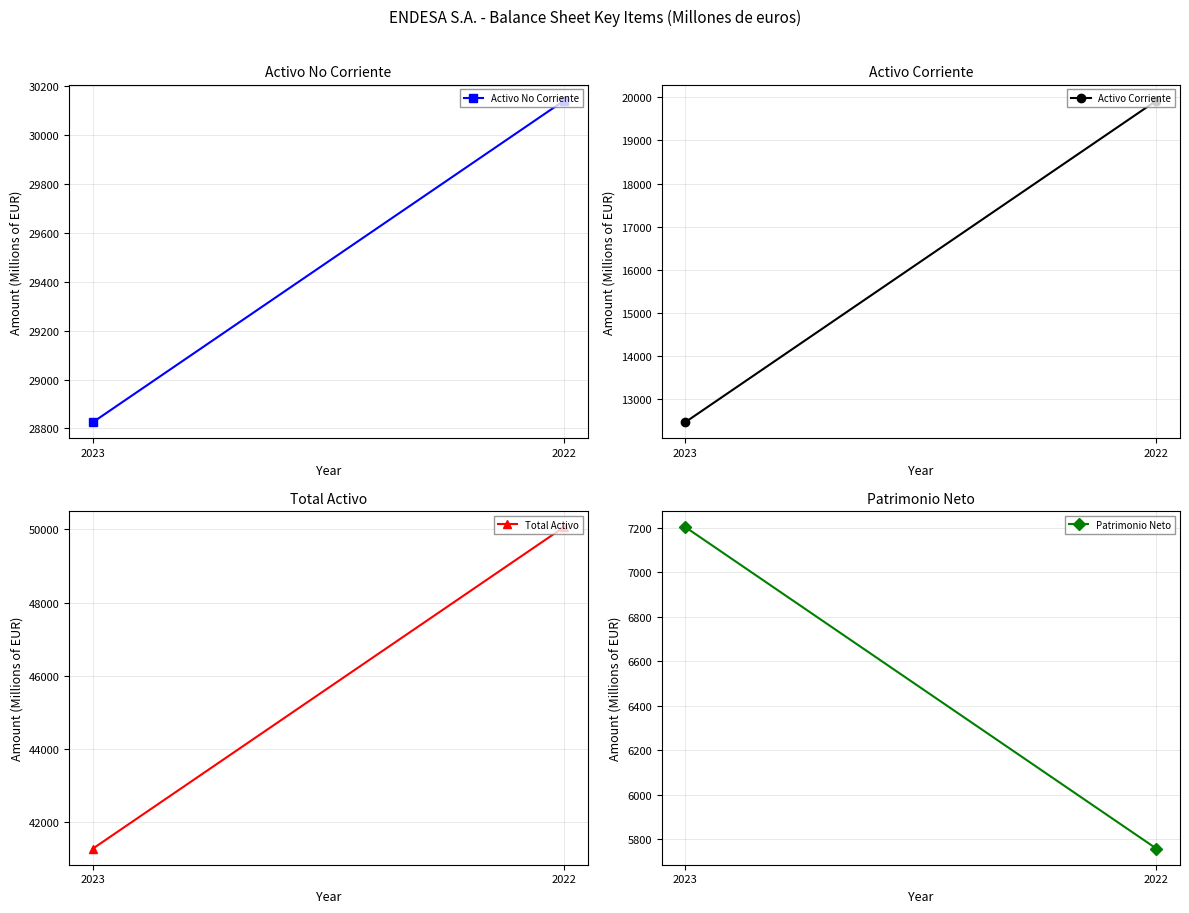

How many series are shown in this chart?

4